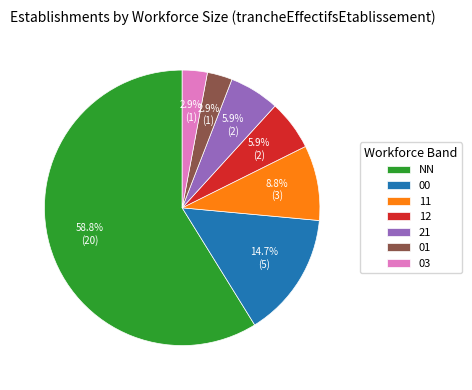

Which slice is the largest?

NN